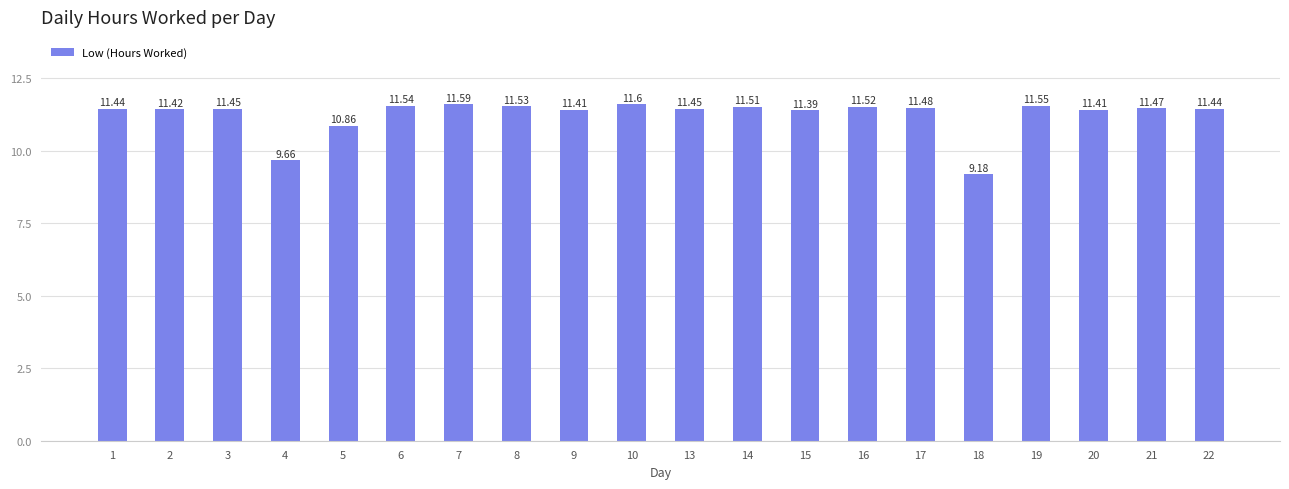

Which label corresponds to the largest value in the chart?

10